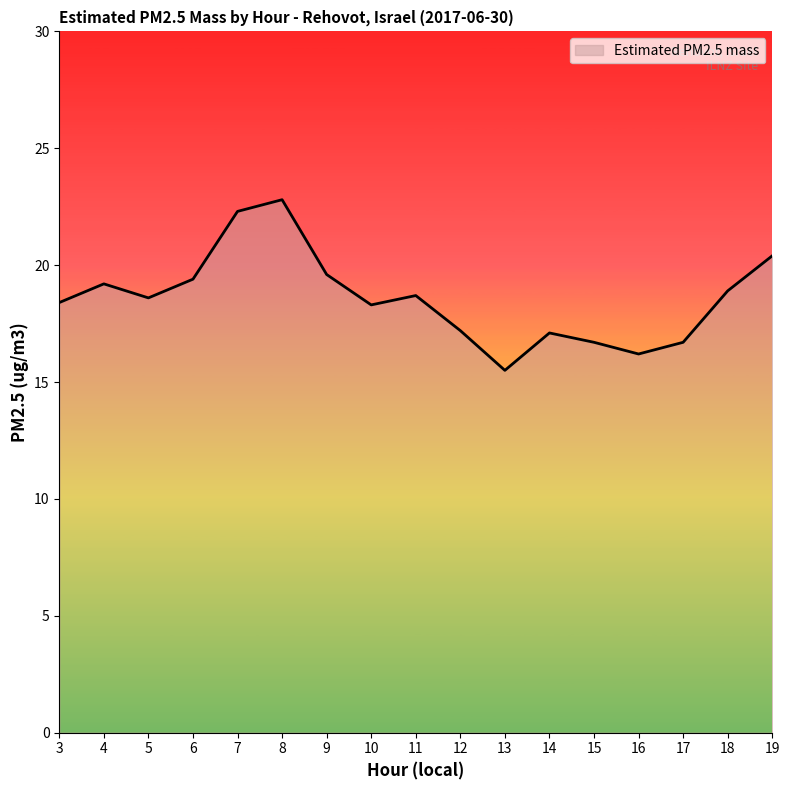

At which label does the data first exceed 18?

3